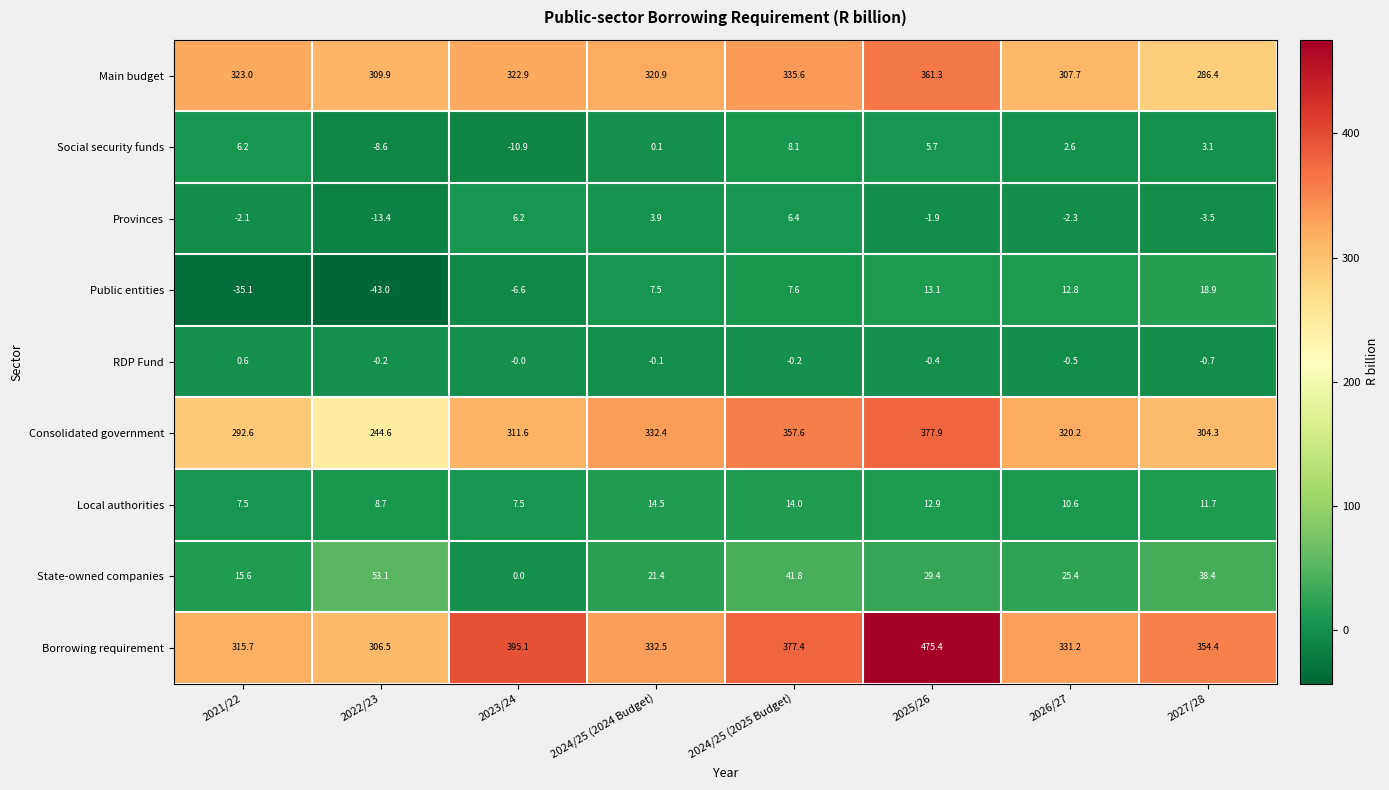

Which series has the largest range (max minus min)?

Borrowing requirement